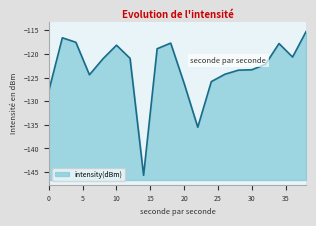

Is it true that the value at 26 is -218.2?

False